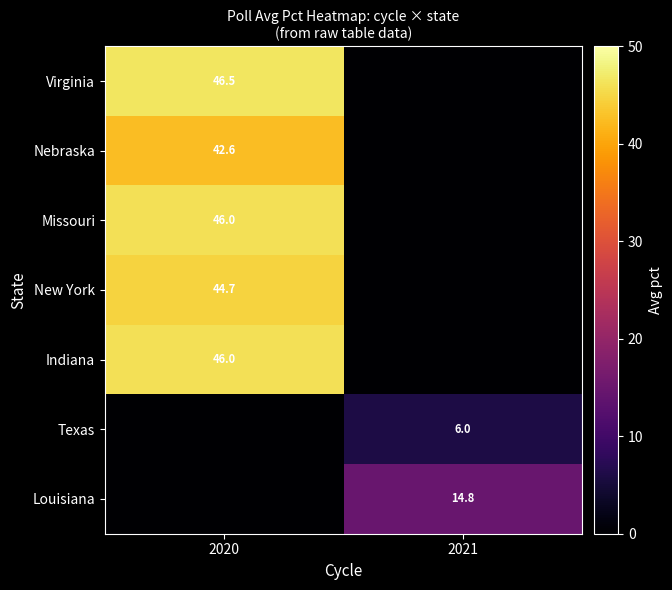

True or false: New York has a value of 71.5 at 2020.

False